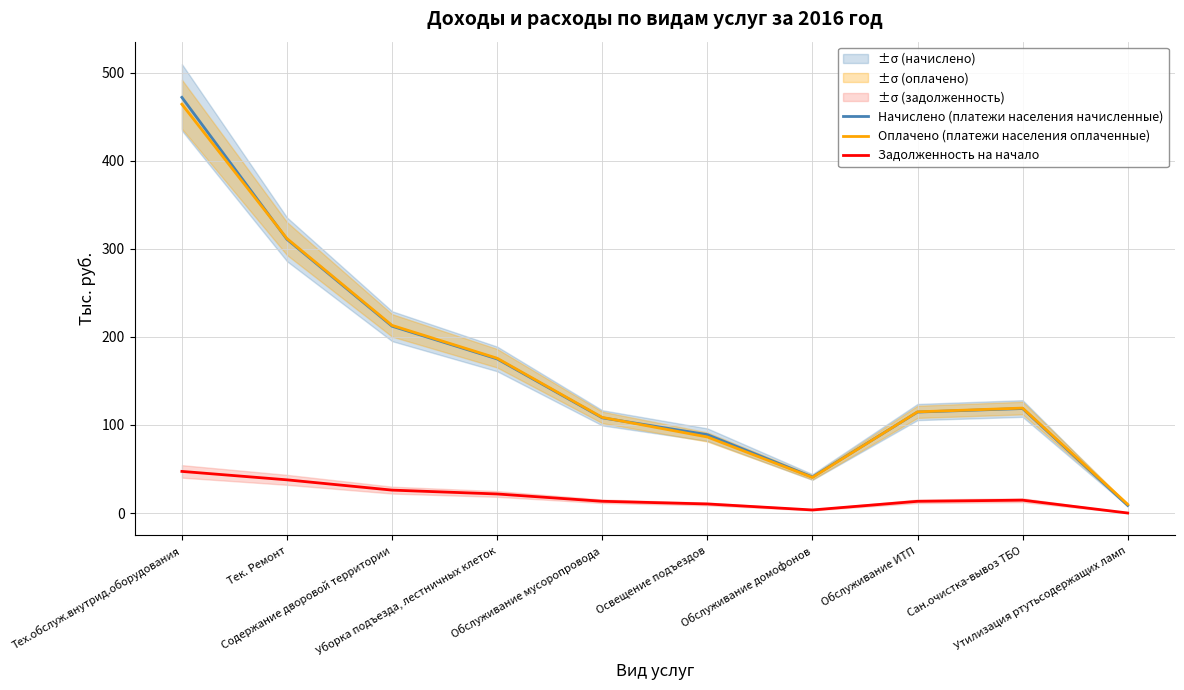

How many data points in Задолженность на начало are above 14?

5